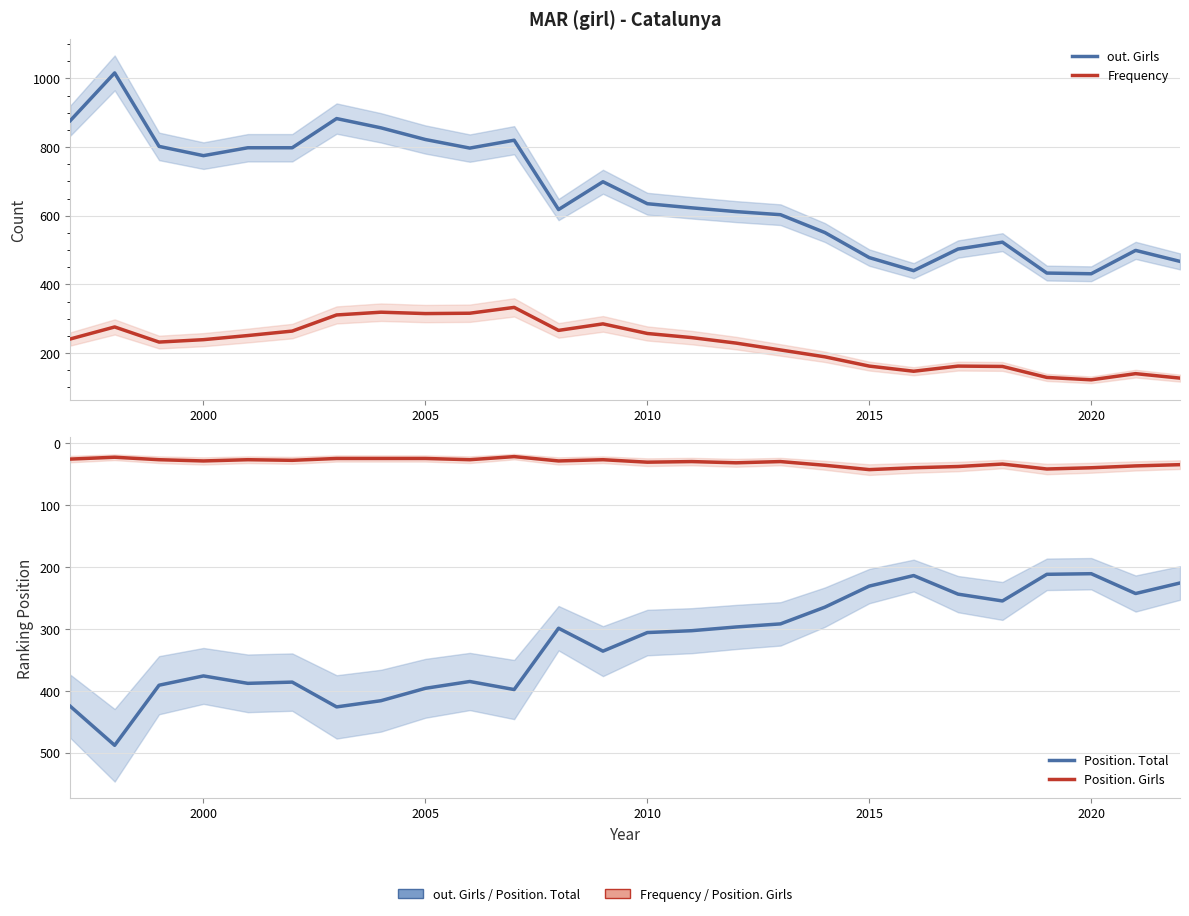

What are all the series names shown in the legend?

out. Girls, Frequency, Position. Total, Position. Girls